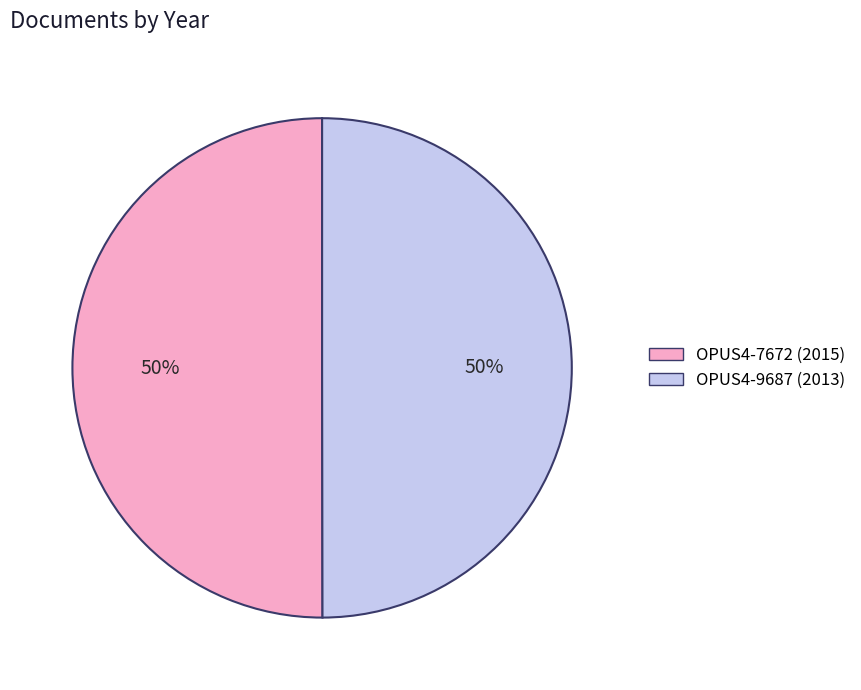

What is the ratio of the value at OPUS4-9687 to the value at OPUS4-7672?

1.0